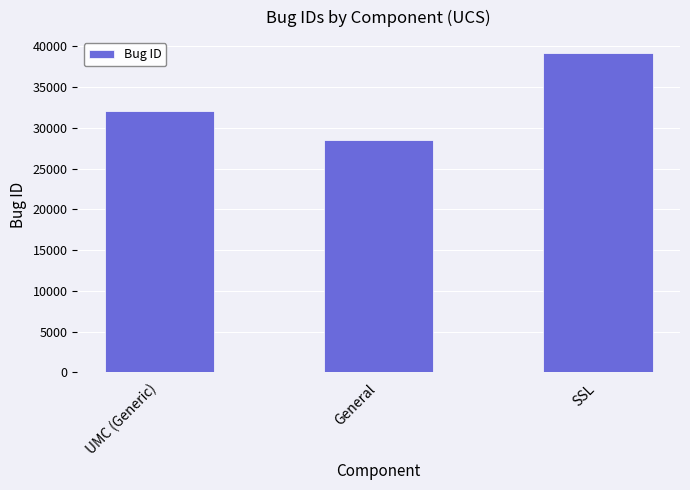

Rank the categories by value from highest to lowest.

SSL, UMC (Generic), General